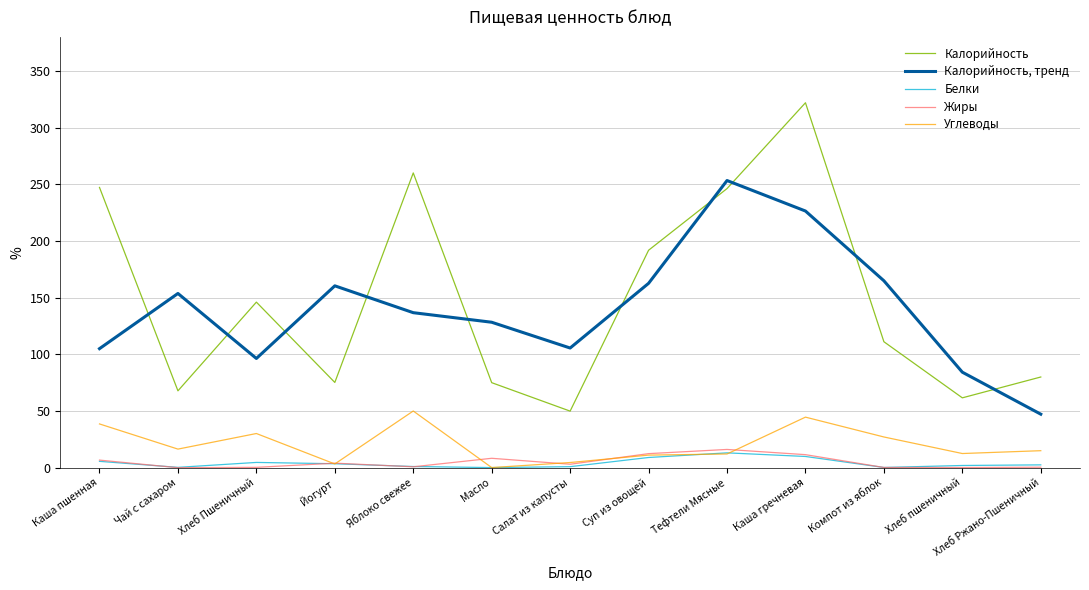

True or false: Калорийность has a value of 360.0 at Каша пшенная.

False